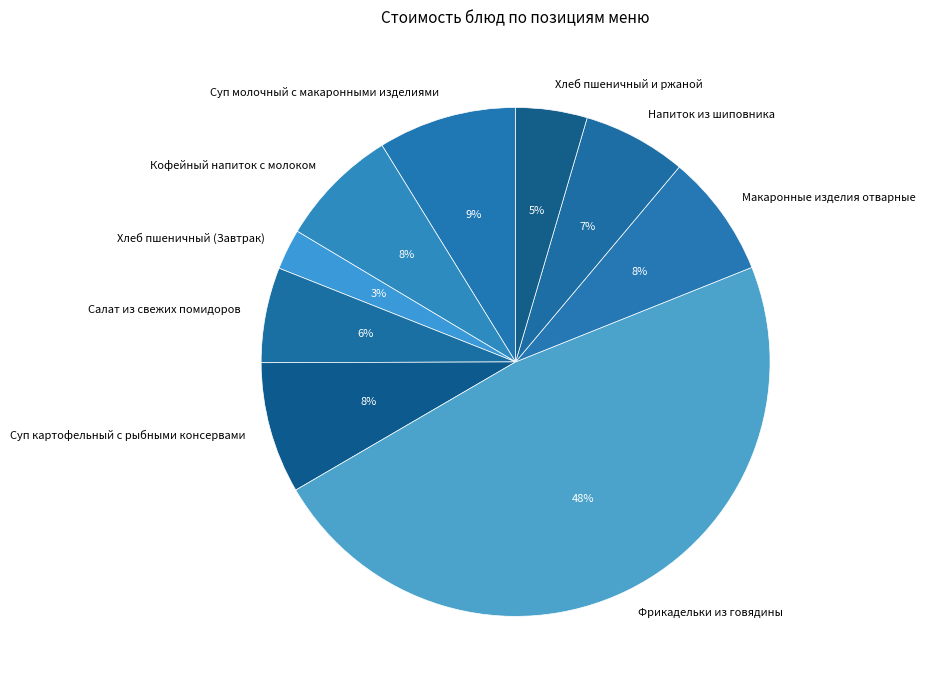

Is the sum of Суп молочный с макаронными изделиями and Фрикадельки из говядины greater than half?

Yes